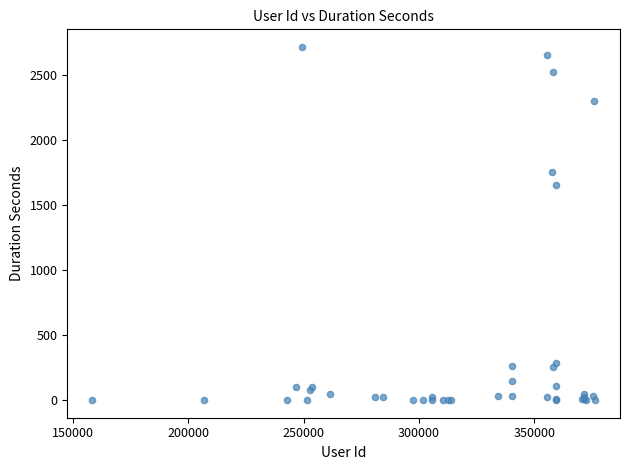

What Y value in the scatter plot is closest to 1356?

1649